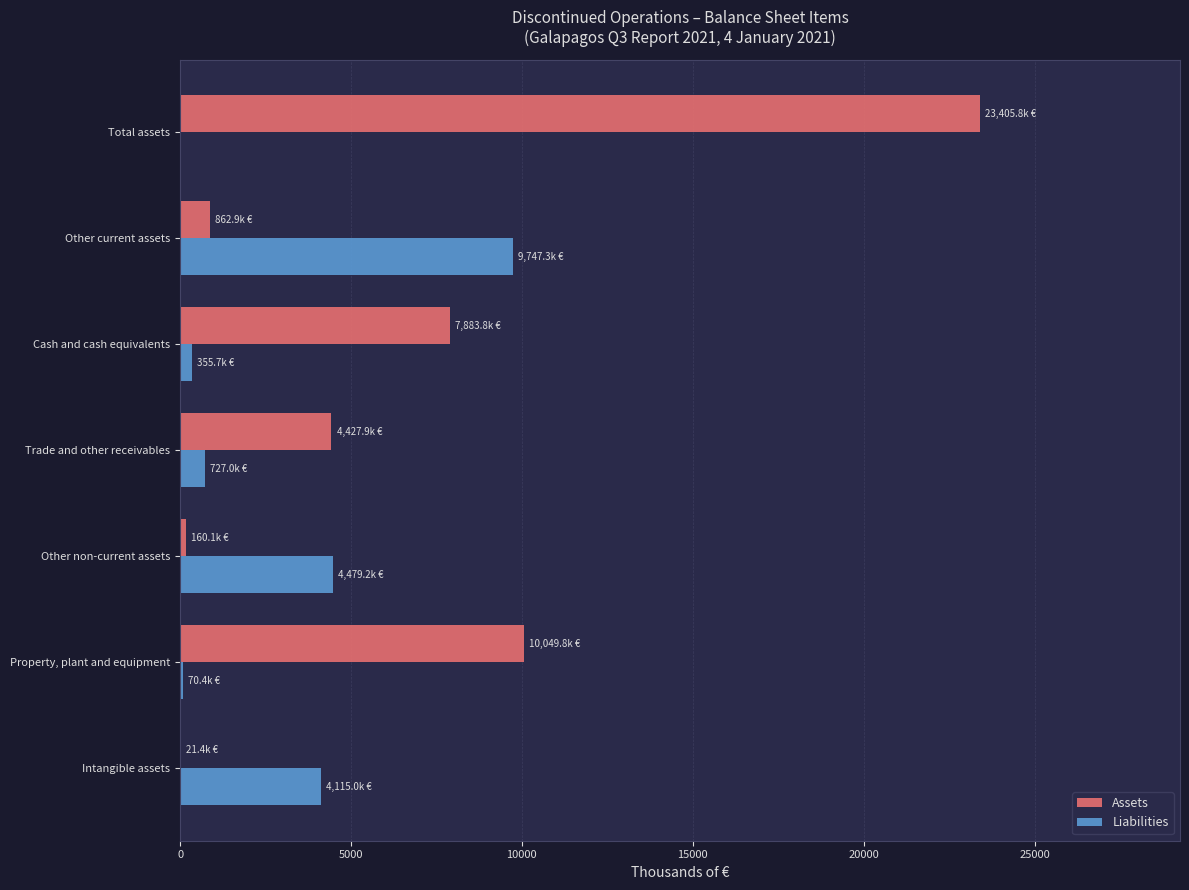

Which category has the highest value in the Liabilities series?

Other current assets